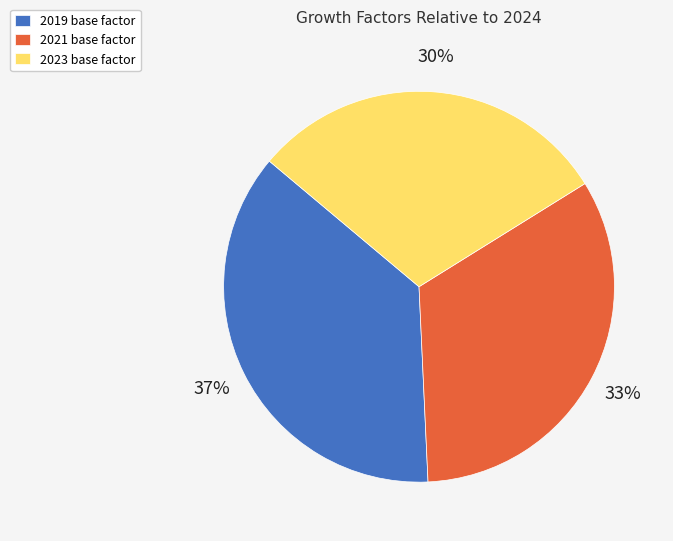

The 2021 slice represents 33% of the pie. True or false?

True